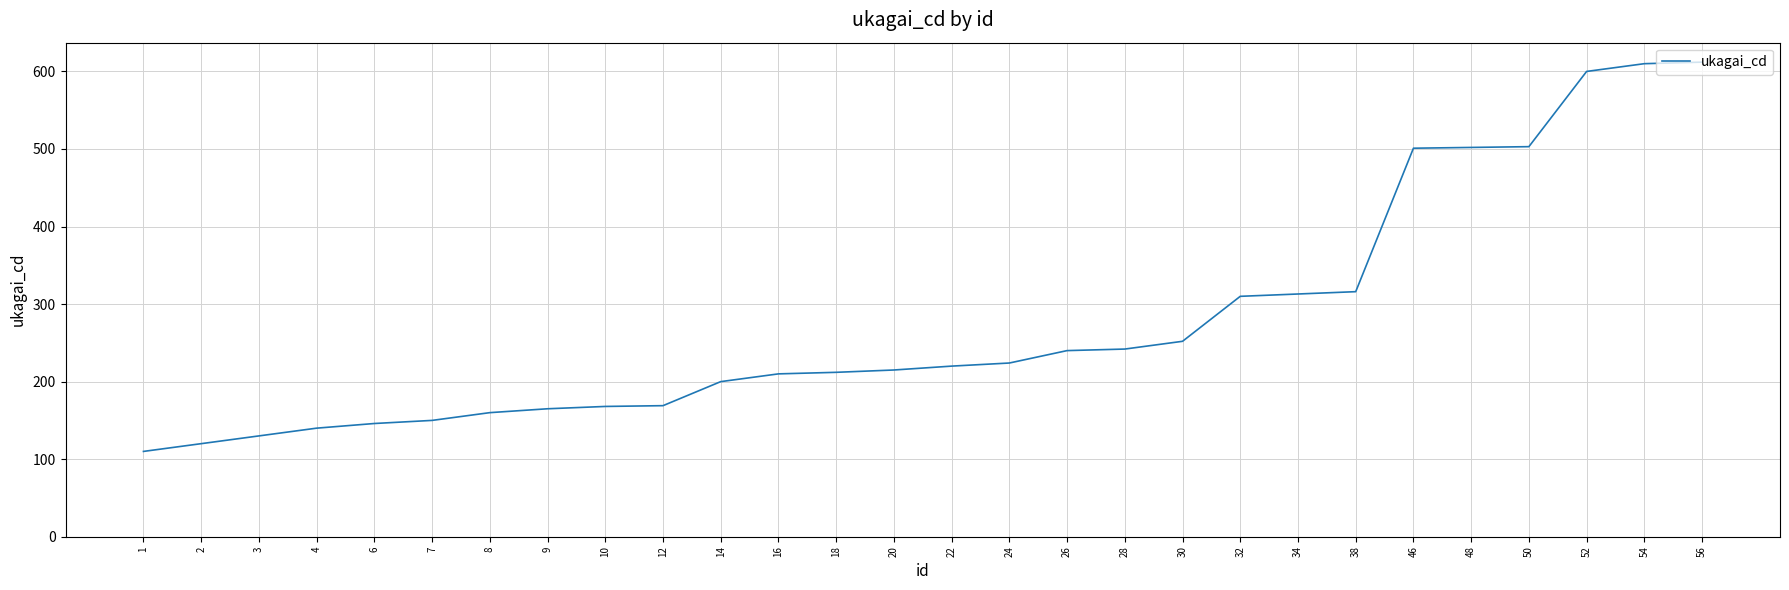

Which has a higher value, 26 or 32?

32